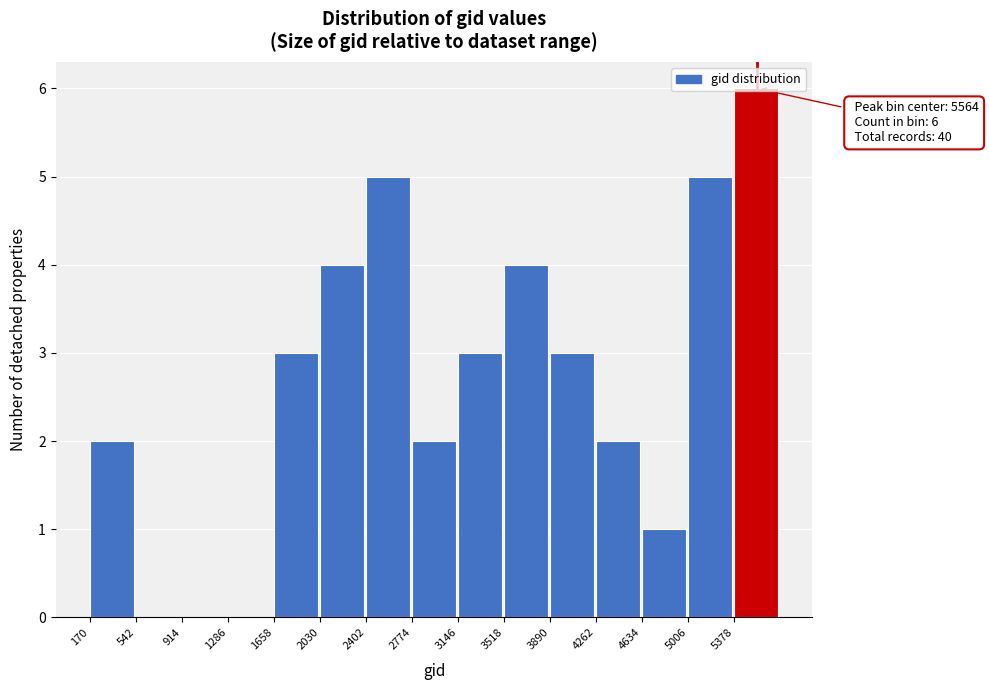

Which range on the x-axis has the tallest bar?

5400 to 5750